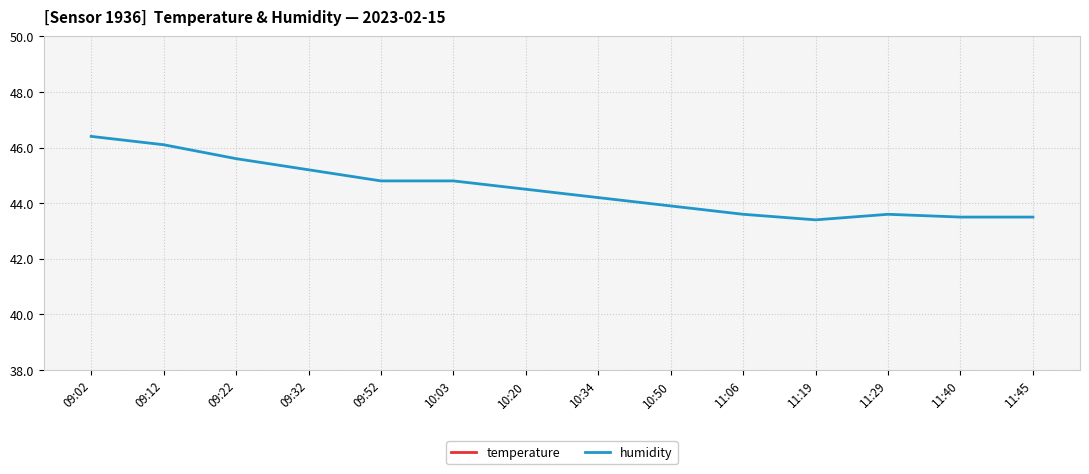

How many values in the temperature series are below 16?

7